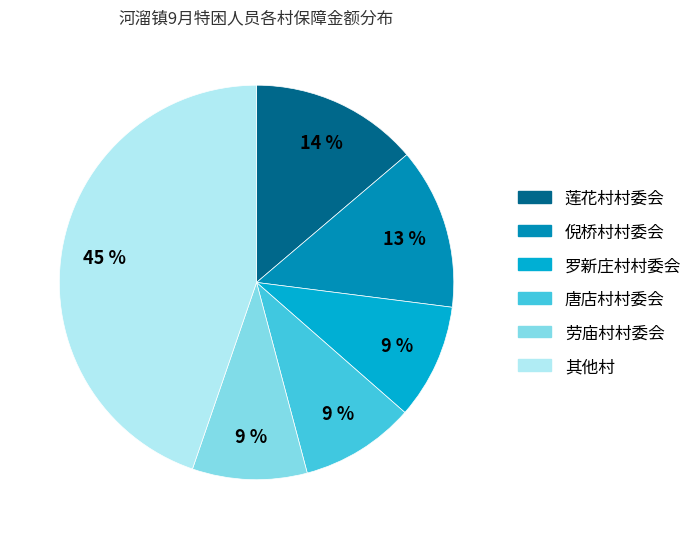

Is there a majority slice in this chart?

No